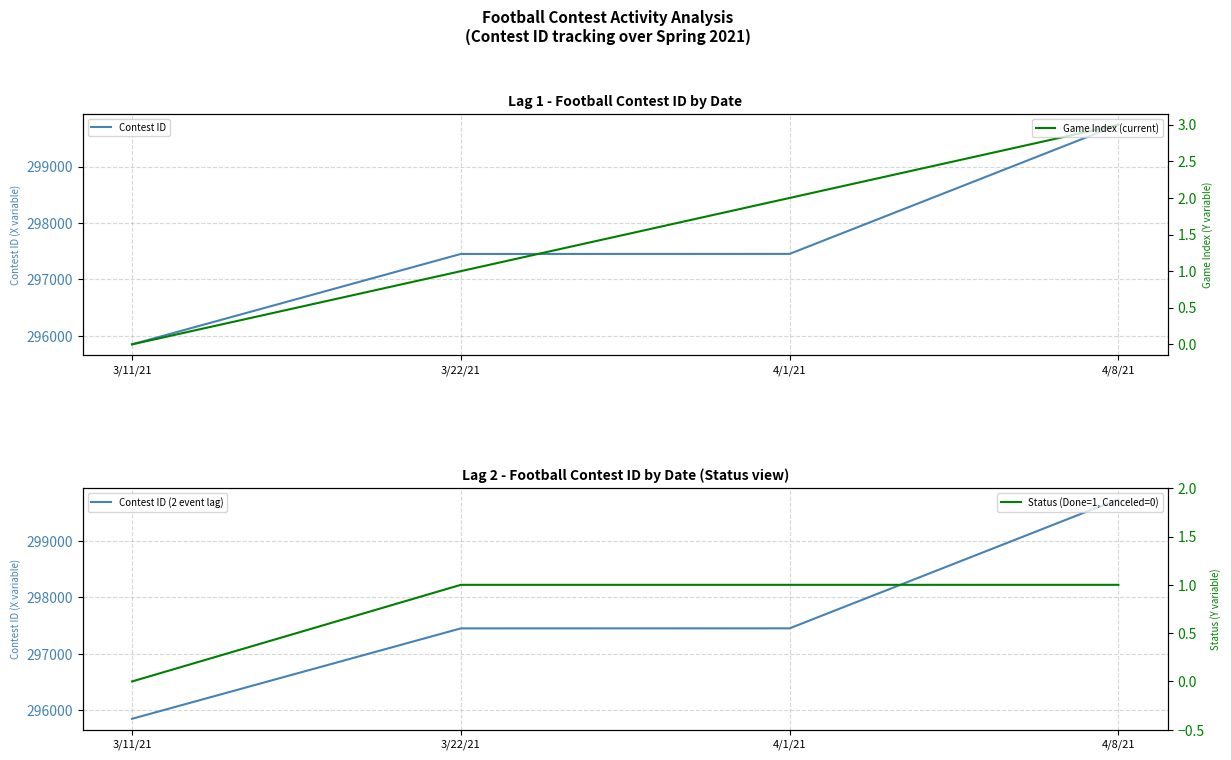

What is the spread (max minus min) of values at 3/22/21?

297451